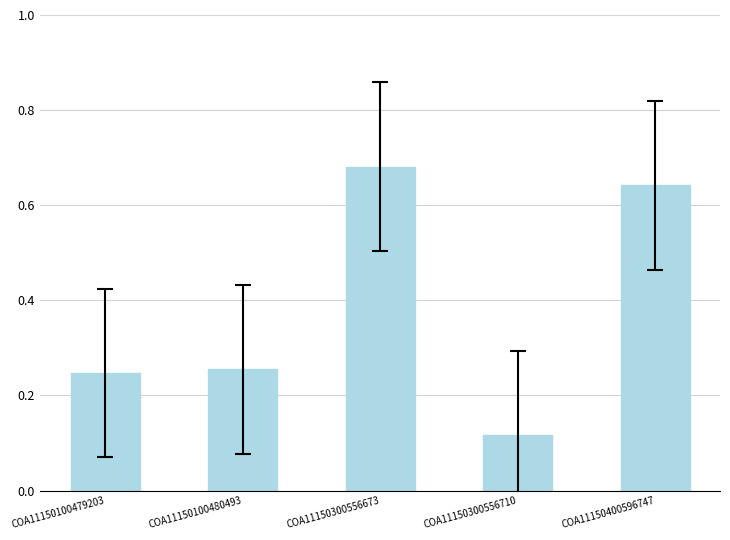

Does the chart contain stacked bars?

No